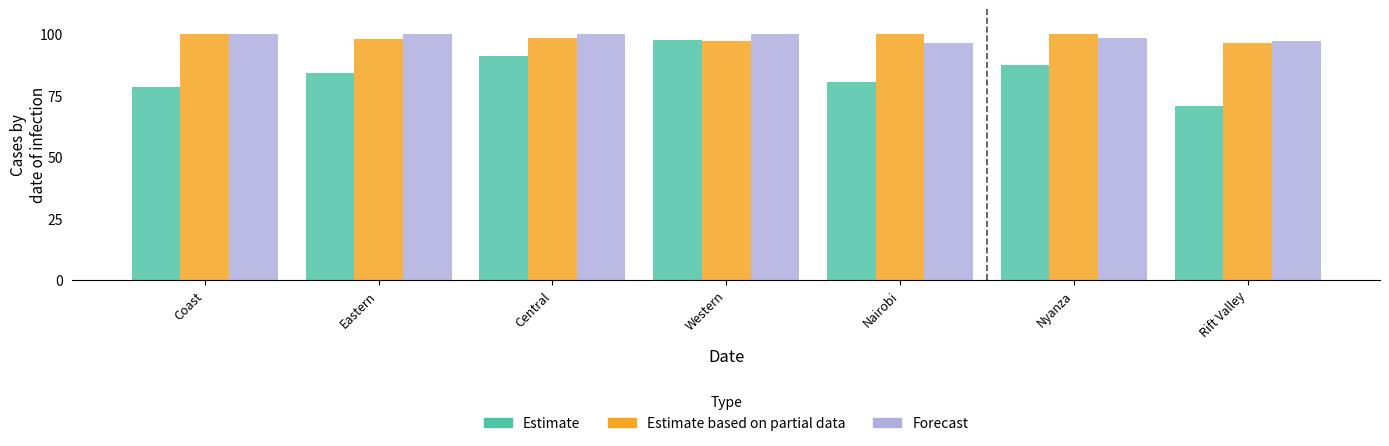

The Estimate series shows 20.4 at Nyanza. True or false?

False